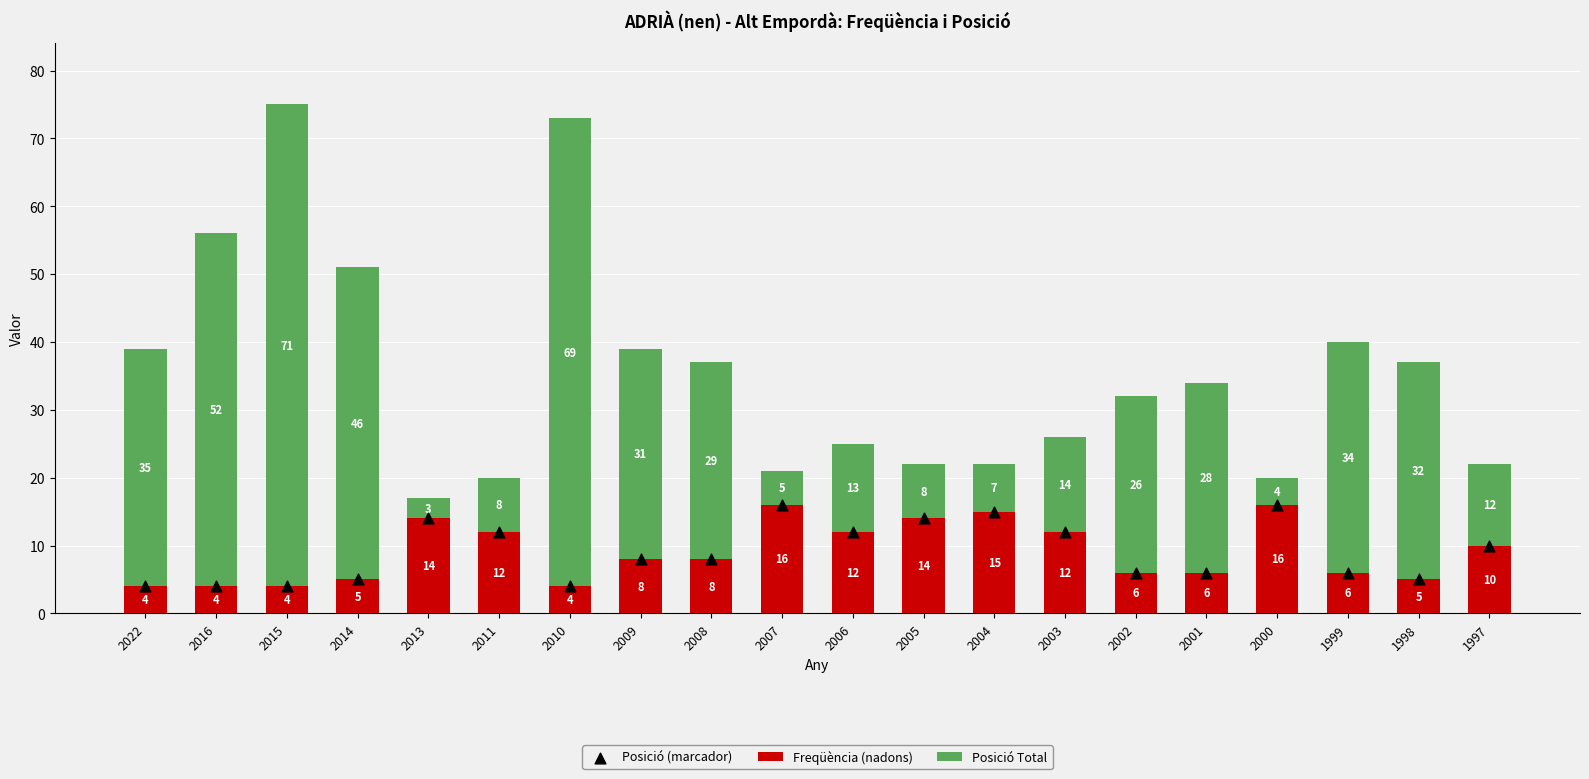

Which series has the largest total across all categories?

Posició Total